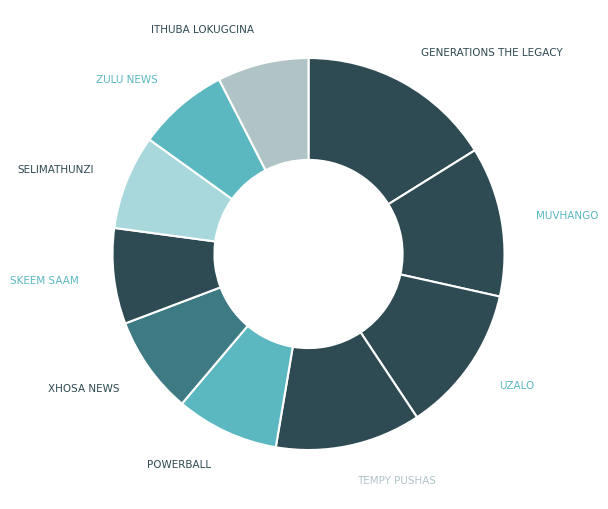

Is there any slice that represents more than half of the pie?

No